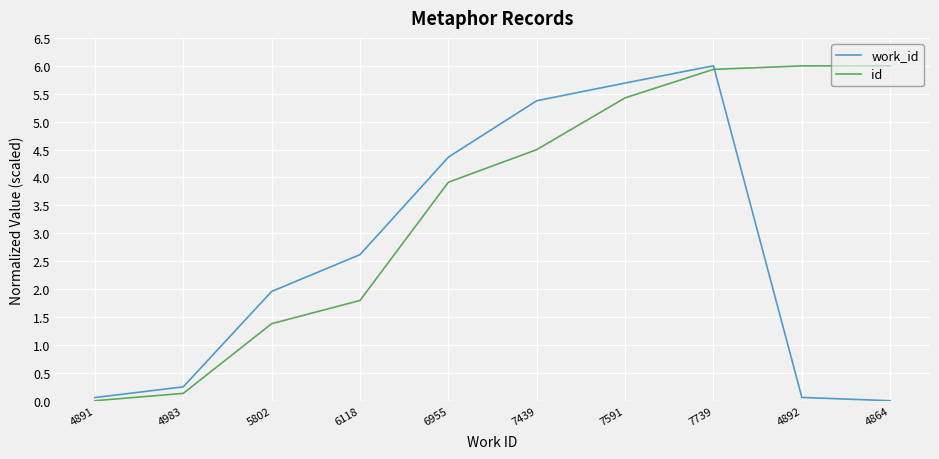

The work_id series shows 6.0 at 7739. True or false?

True